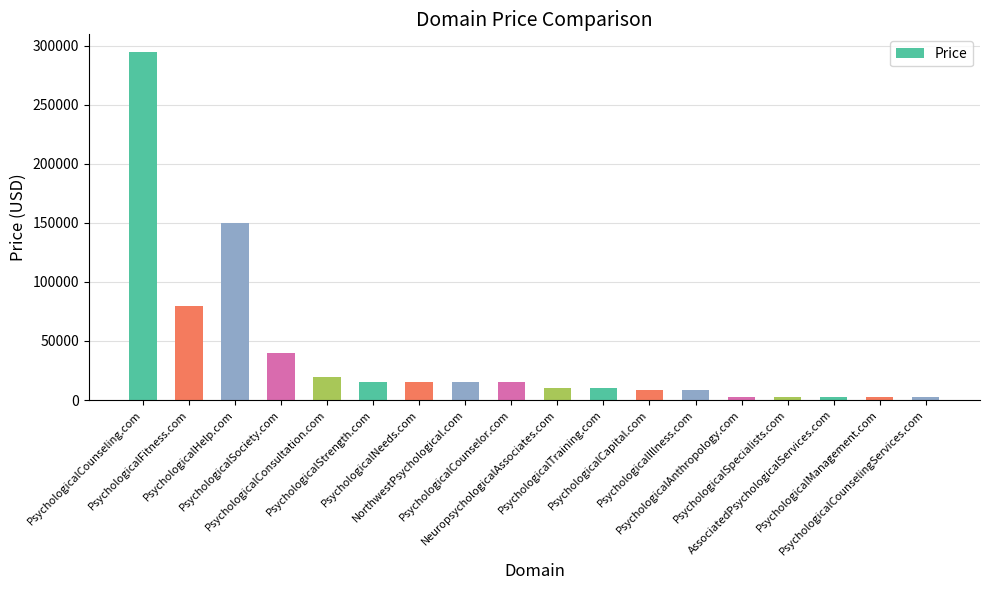

What is the difference between the second highest and second lowest values?

147000